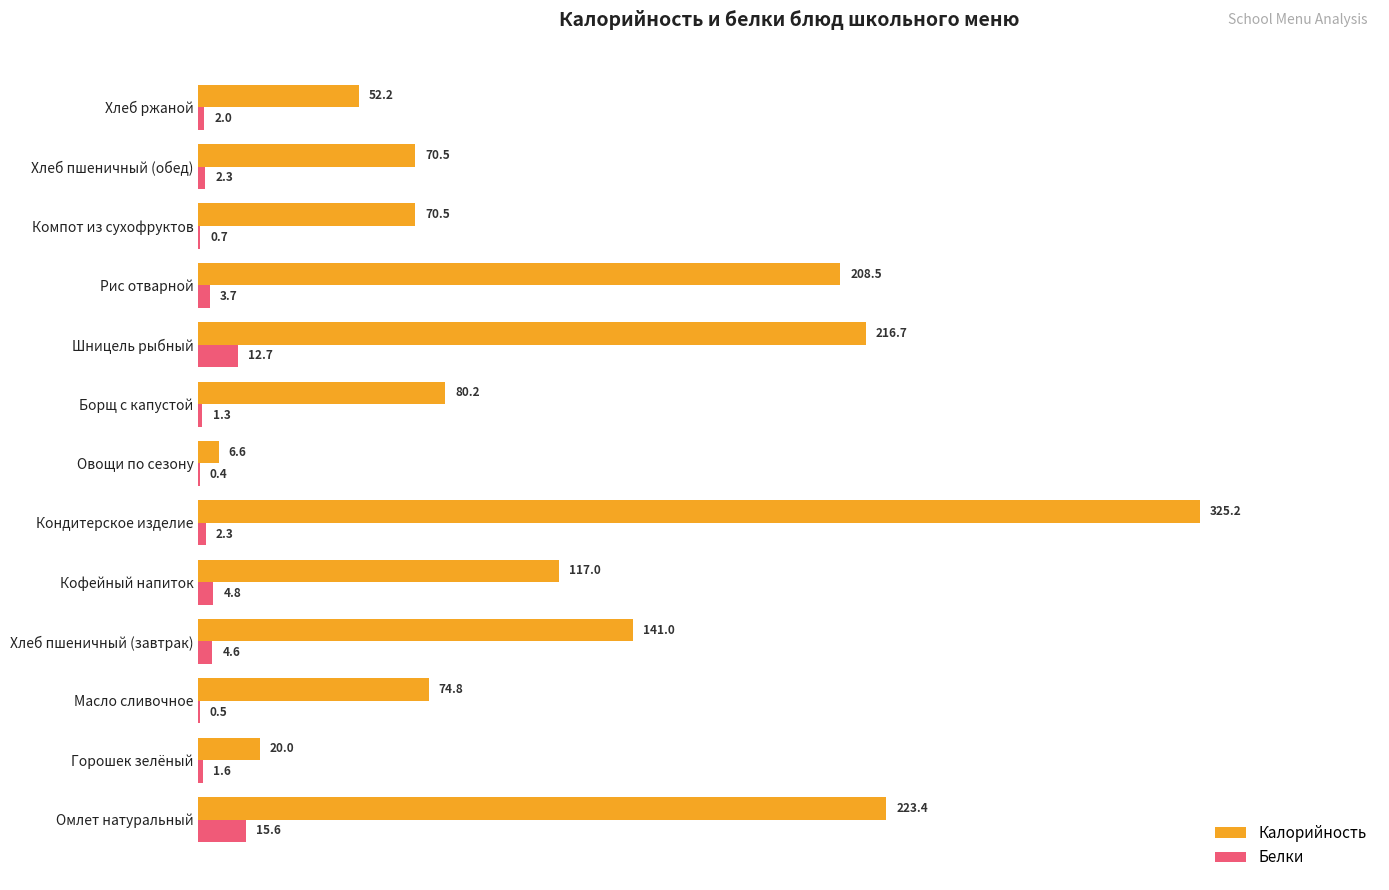

Between Шницель рыбный and Рис отварной, which series saw the biggest shift?

Белки